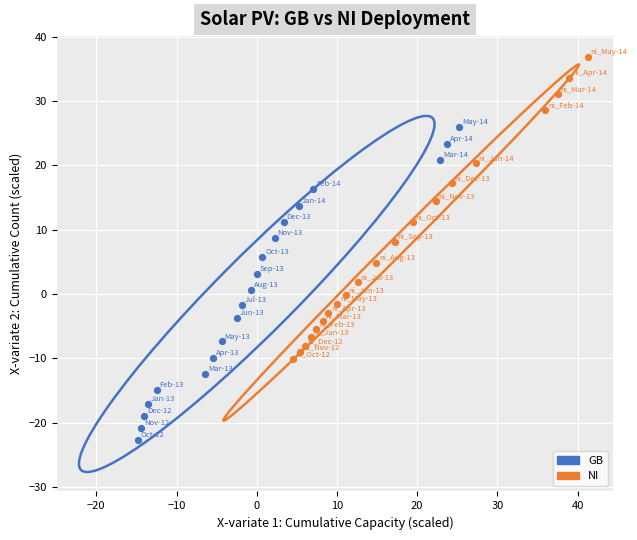

Which series contains the highest Y value?

NI